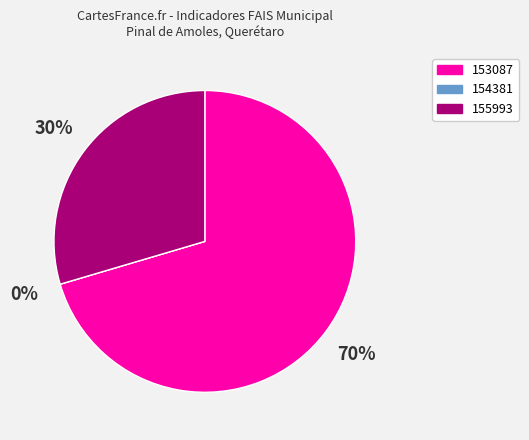

Rank the categories by value from lowest to highest.

154381, 155993, 153087